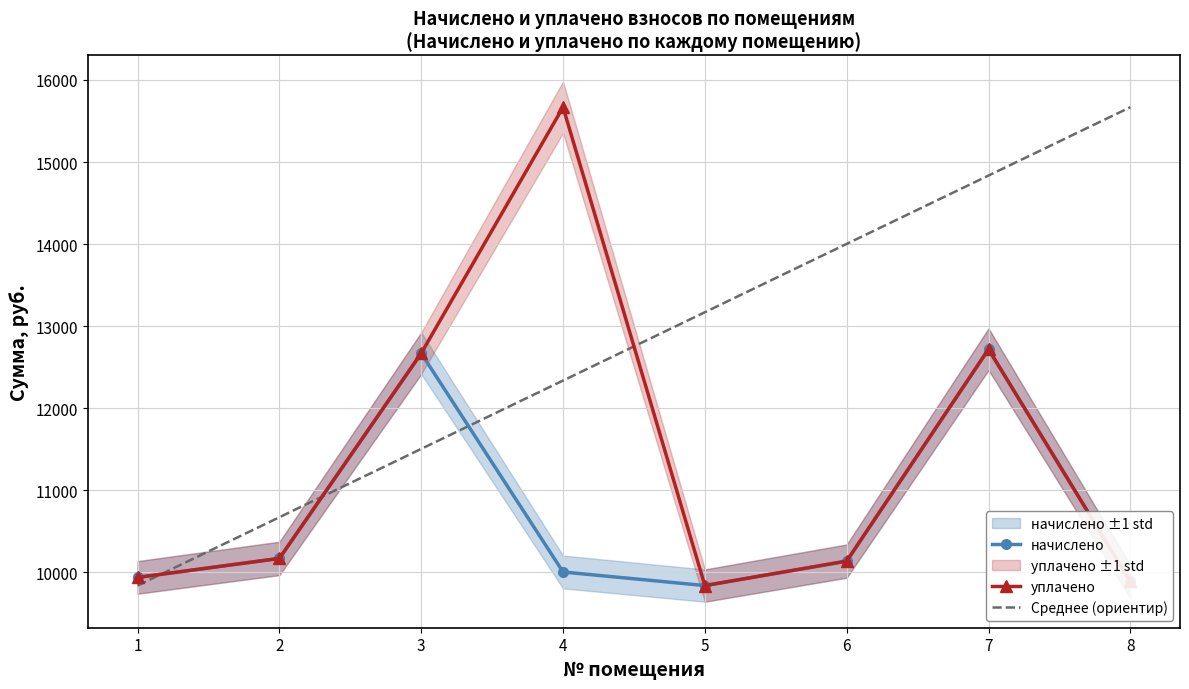

True or false: начислено has more than 0 interior local peaks.

True